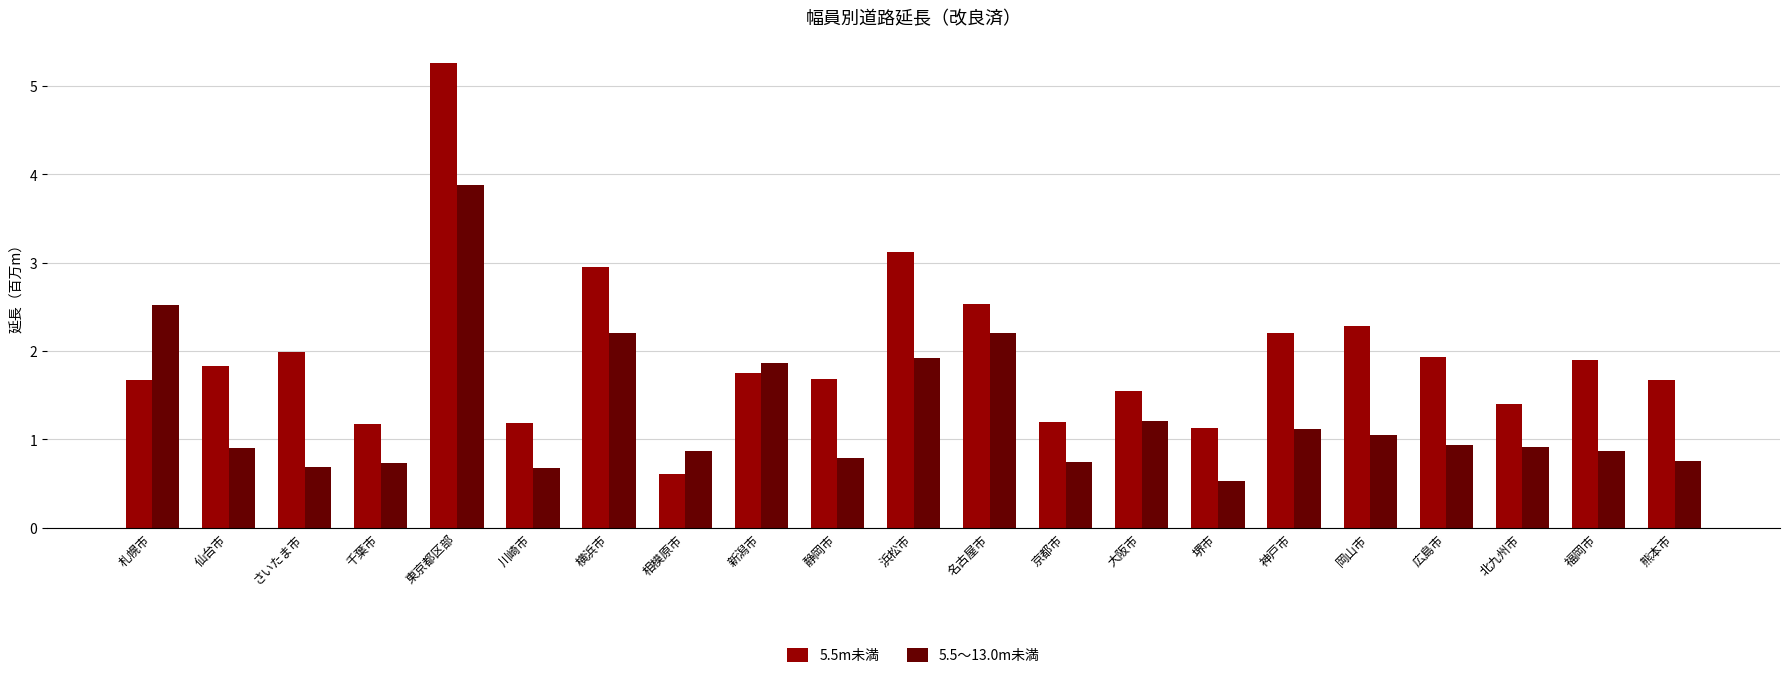

At which category is the sum across all series the highest?

東京都区部